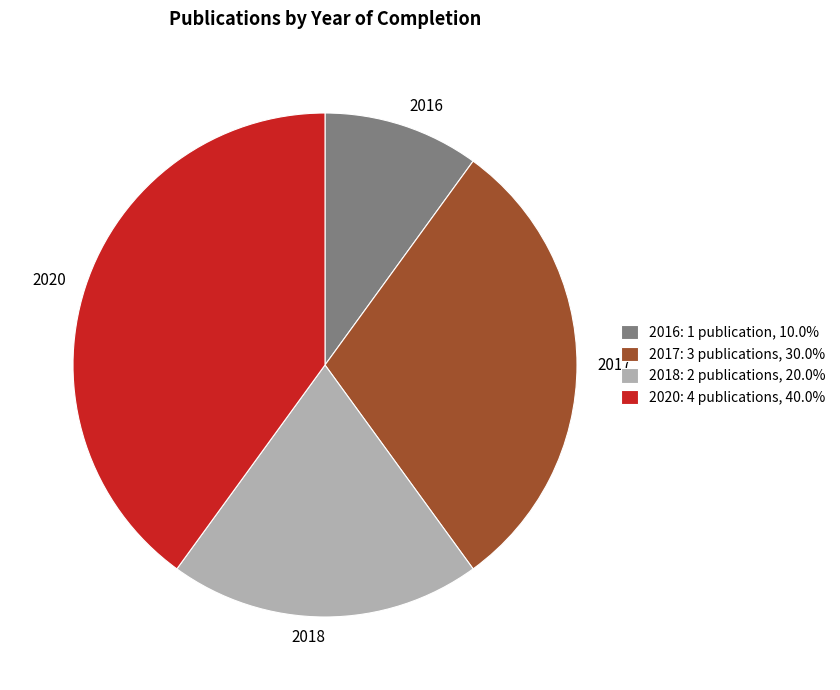

Is there any slice that represents more than half of the pie?

No